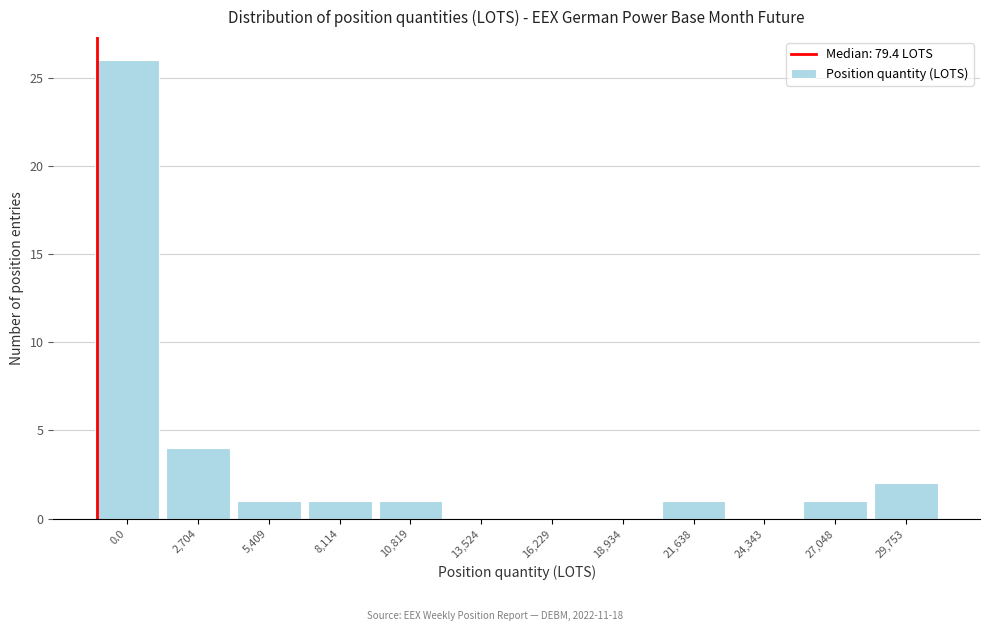

Reading right to left, list all the values displayed in this chart.

29,753=2	27,048=1	24,343=0	21,638=1	18,934=0	16,229=0	13,524=0	10,819=1	8,114=1	5,409=1	2,704=4	0.0=26